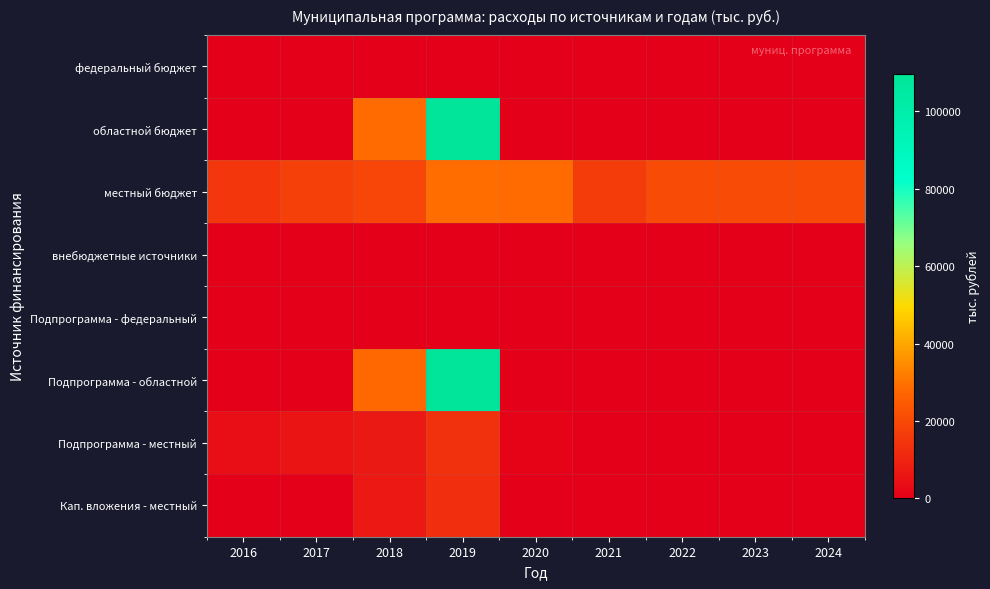

What is the total value across all series at 2016?

19339.2